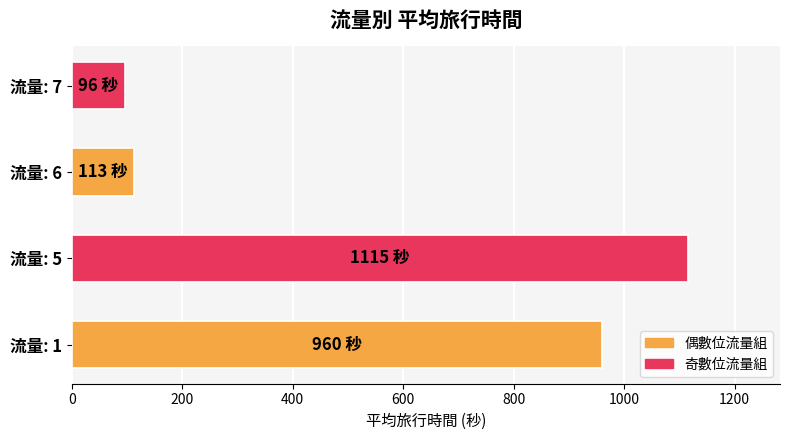

Reading top to bottom, what are all the values shown in this chart?

流量: 7=96.0	流量: 6=113.0	流量: 5=1115.0	流量: 1=960.3